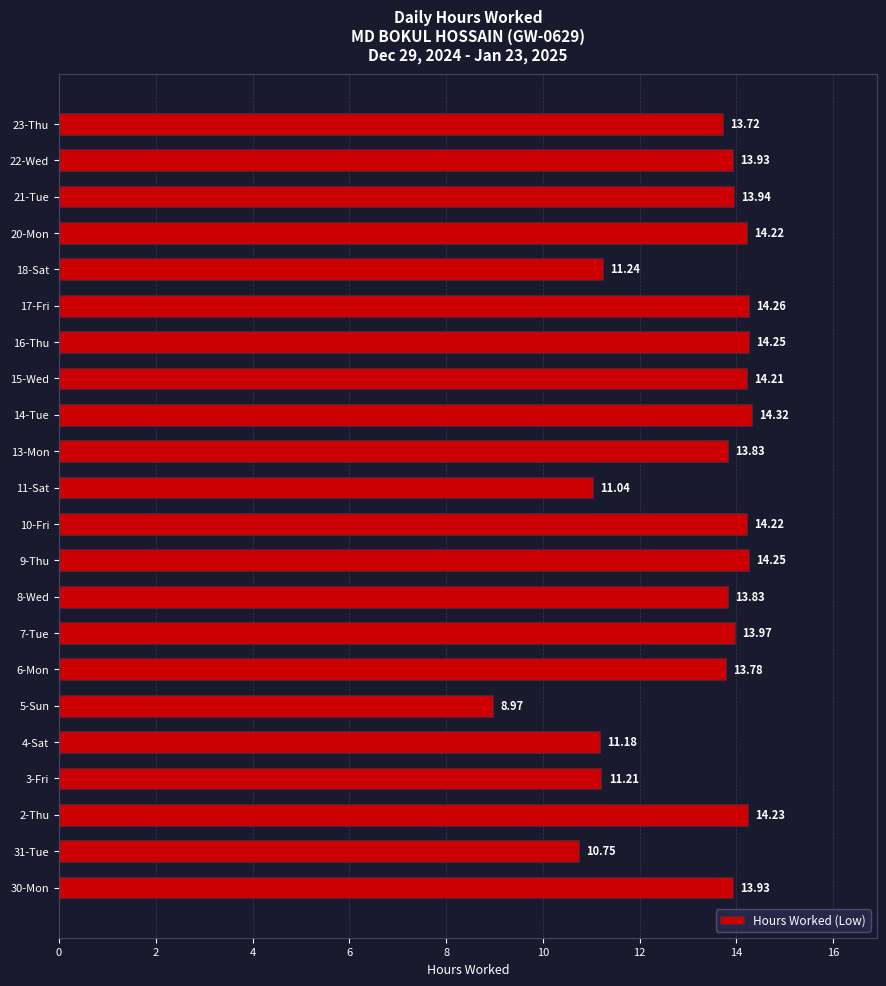

Are the bars horizontal?

Yes